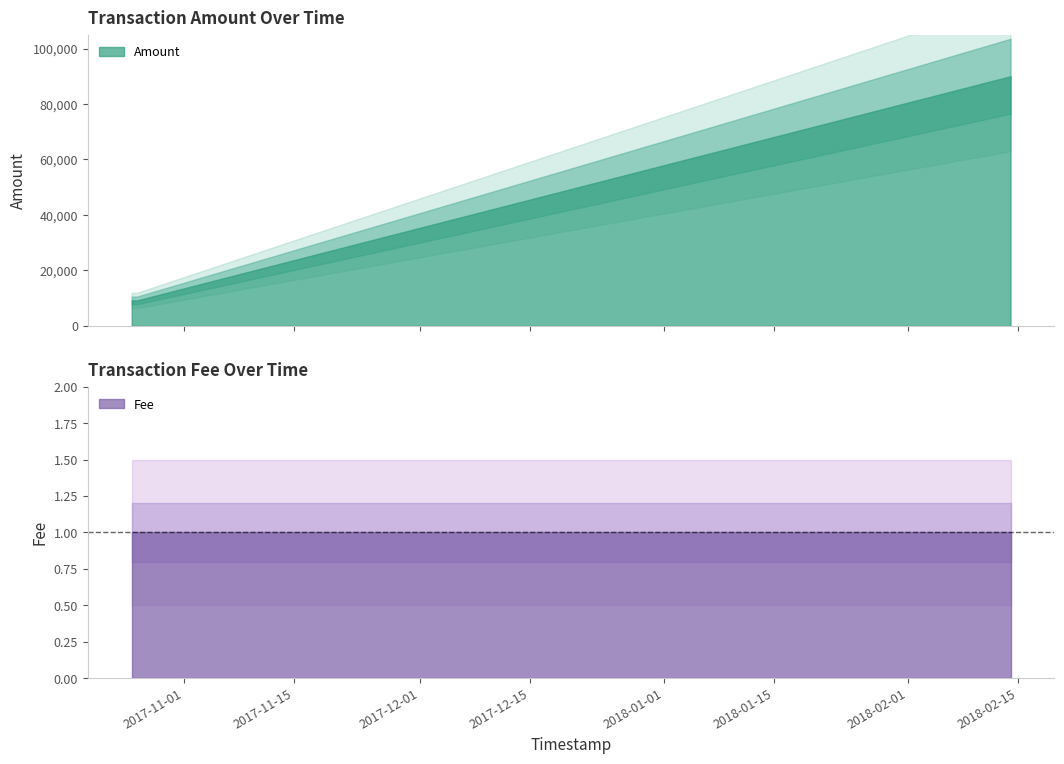

What is the value of the Fee point at the 3rd from the left?

1